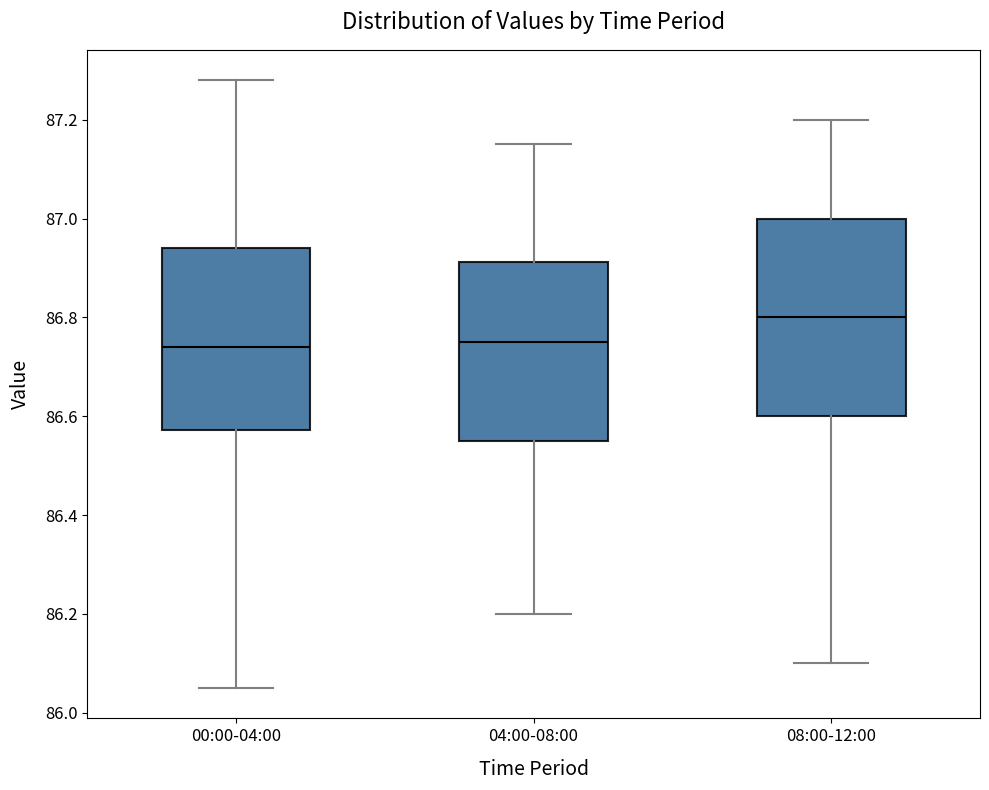

Reading left to right, transcribe this box plot: for each box, give where its median line is, the range the box spans, and where its two whiskers end, as read against the y-axis. The values are not printed on the chart, so give them approximately, as read against the axis.

00:00-04:00: median 86.74, box 86.58 to 86.94, whiskers 86.06 to 87.28
04:00-08:00: median 86.76, box 86.56 to 86.92, whiskers 86.20 to 87.16
08:00-12:00: median 86.80, box 86.60 to 87.00, whiskers 86.10 to 87.20